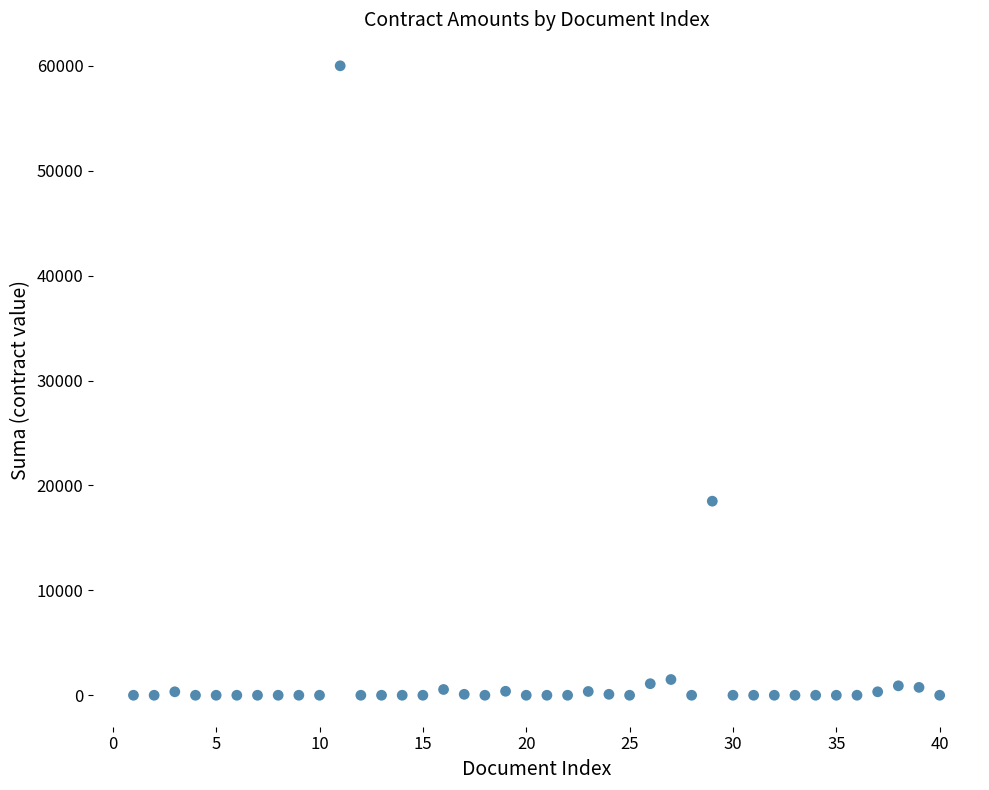

What Y value in the scatter plot is closest to 30000?

18500.0